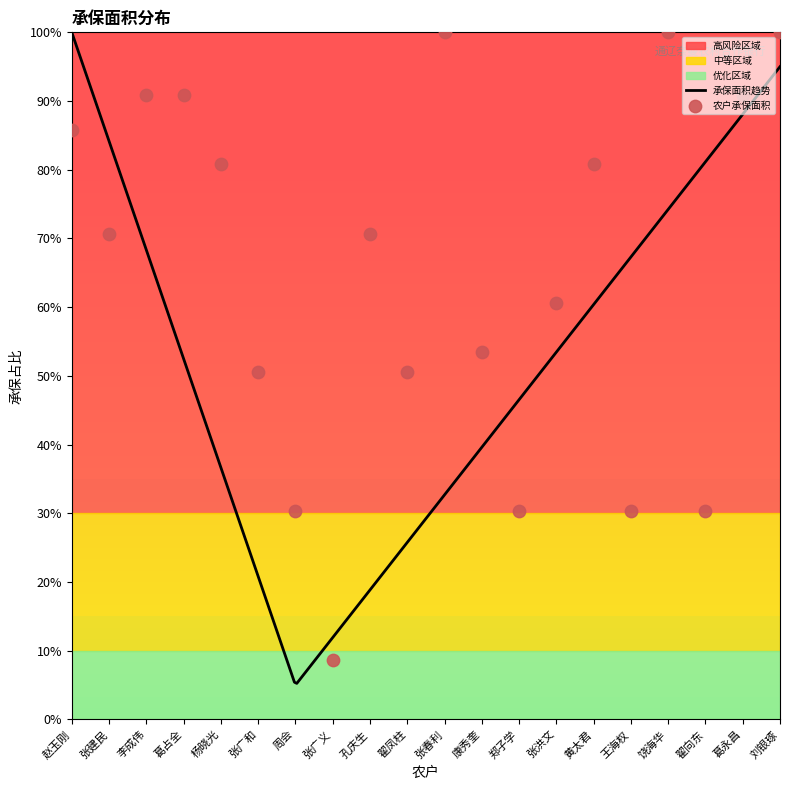

Which has a higher value, 刘银琢 or 康秀奎?

刘银琢